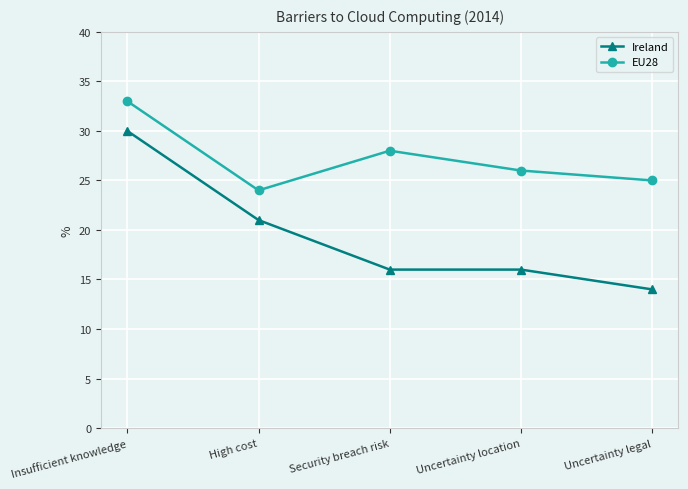

How many lines are shown in the chart?

2